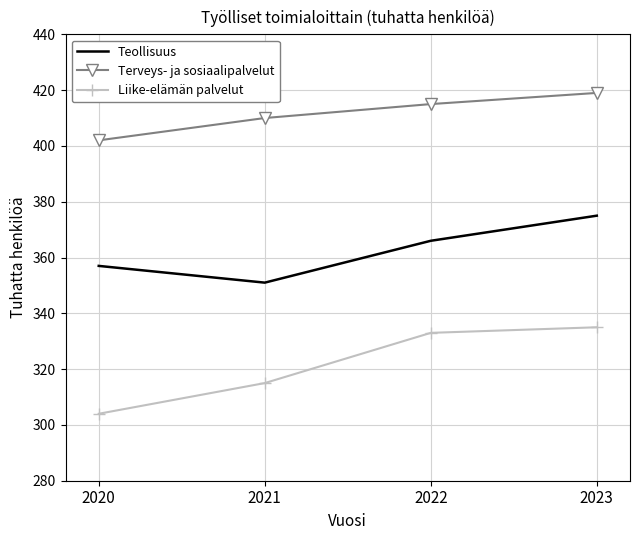

What is the difference between the maximum and minimum values in the Teollisuus series?

24